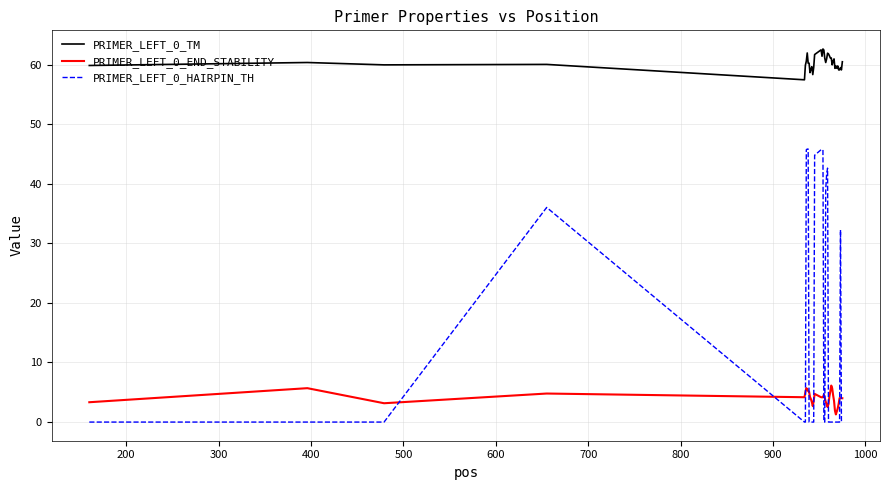

What is the lowest value of the PRIMER_LEFT_0_TM series?

57.5